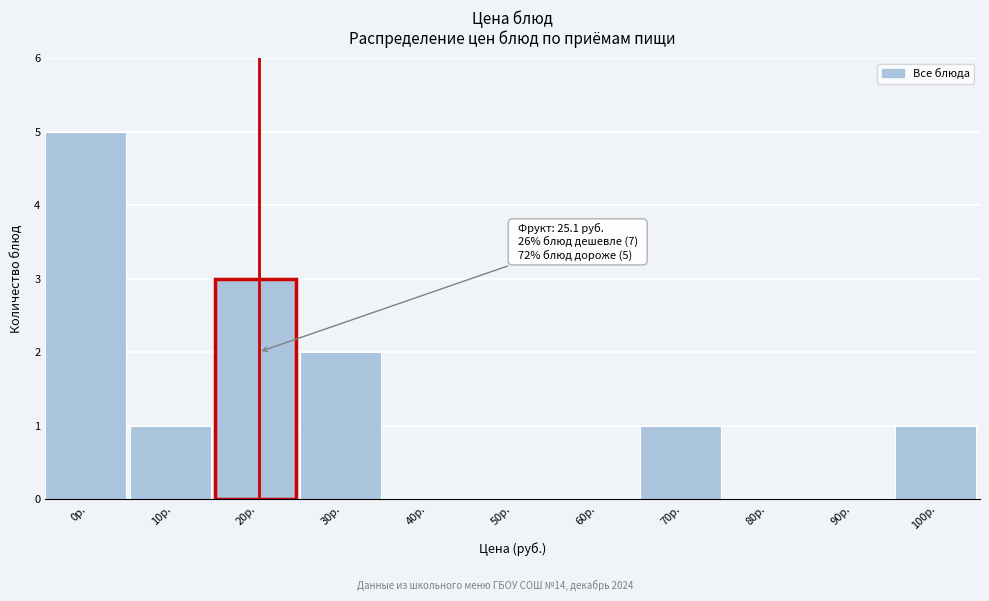

Reading left to right, list all the values displayed in this chart.

0р.=5	10р.=1	20р.=3	30р.=2	40р.=0	50р.=0	60р.=0	70р.=1	80р.=0	90р.=0	100р.=1